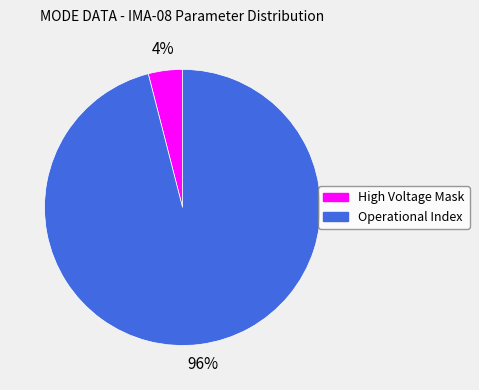

What is the ratio of the value at Operational Index to the value at High Voltage Mask?

24.0